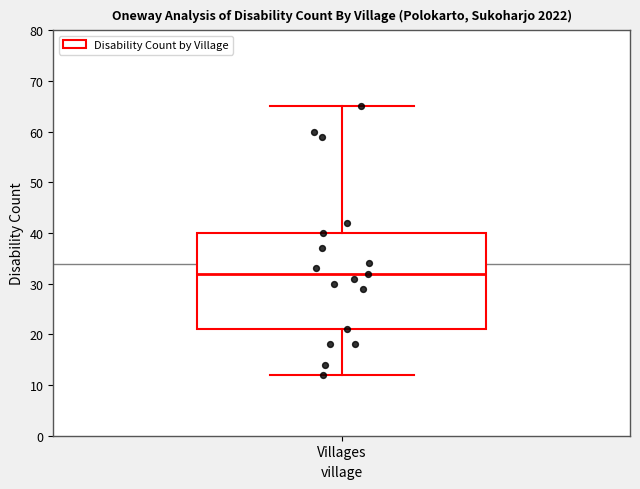

Read this box plot against the y-axis: the position of the median line, the range covered by the box, and the ends of both whiskers. The values are not printed on the chart, so give them approximately, as read against the axis.

median 32, box 21 to 40, whiskers 12 to 65